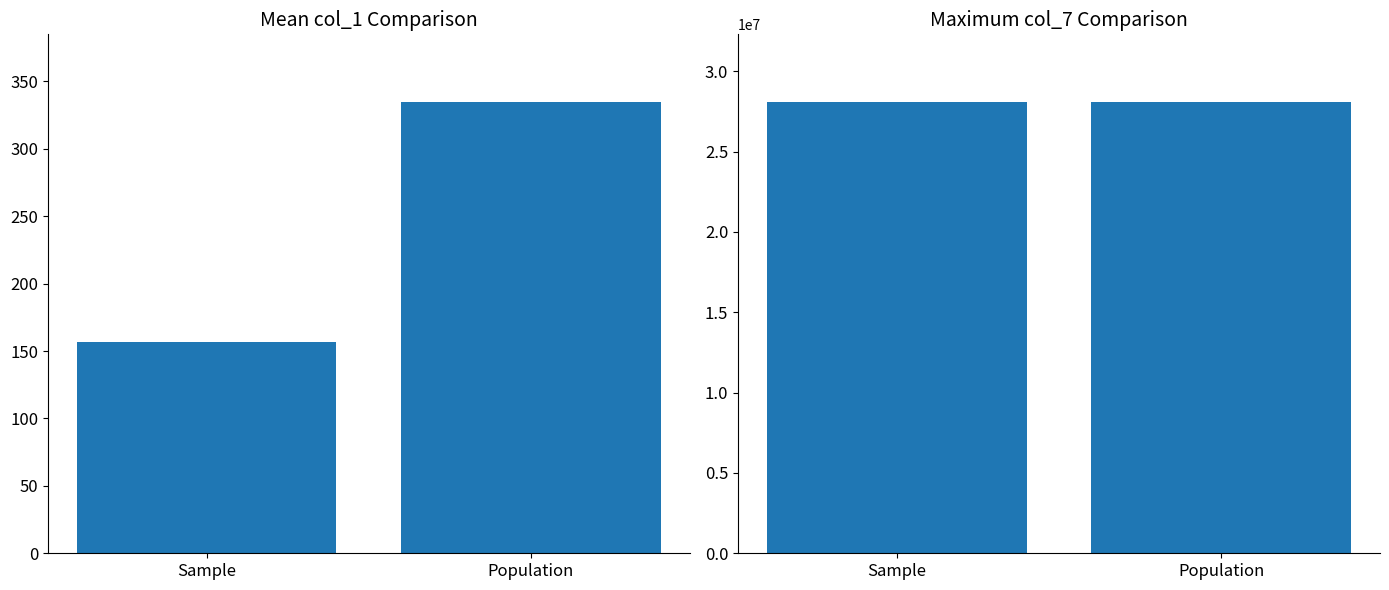

What are all the series names shown in the legend?

col_1 mean, col_7 max